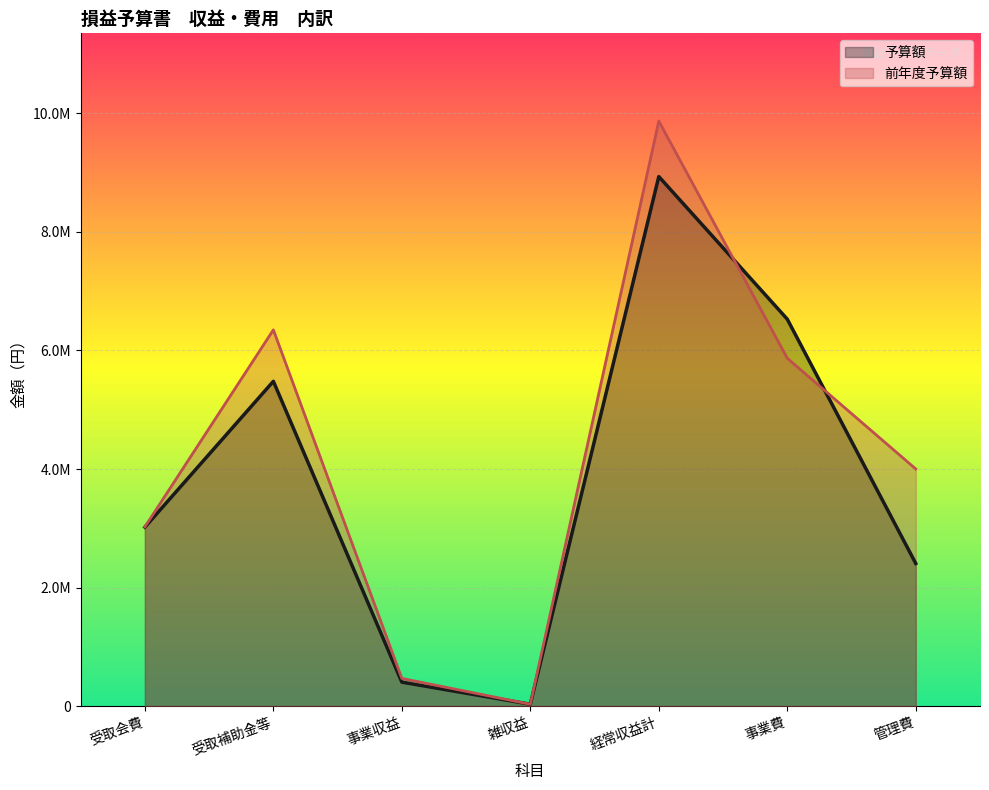

Which has a higher value, 事業収益 or 受取補助金等?

受取補助金等